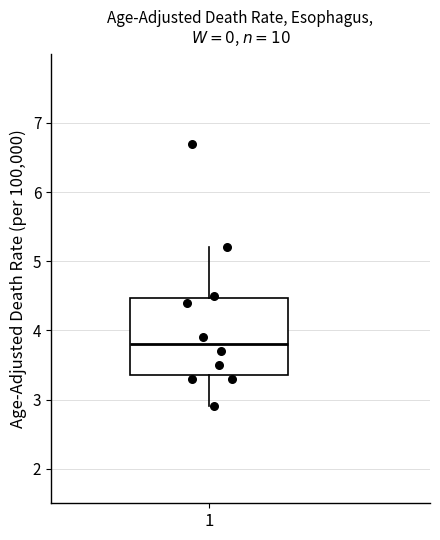

Read this box plot against the y-axis: the position of the median line, the range covered by the box, and the ends of both whiskers. The values are not printed on the chart, so give them approximately, as read against the axis.

median 3.8, box 3.4 to 4.5, whiskers 2.9 to 5.2